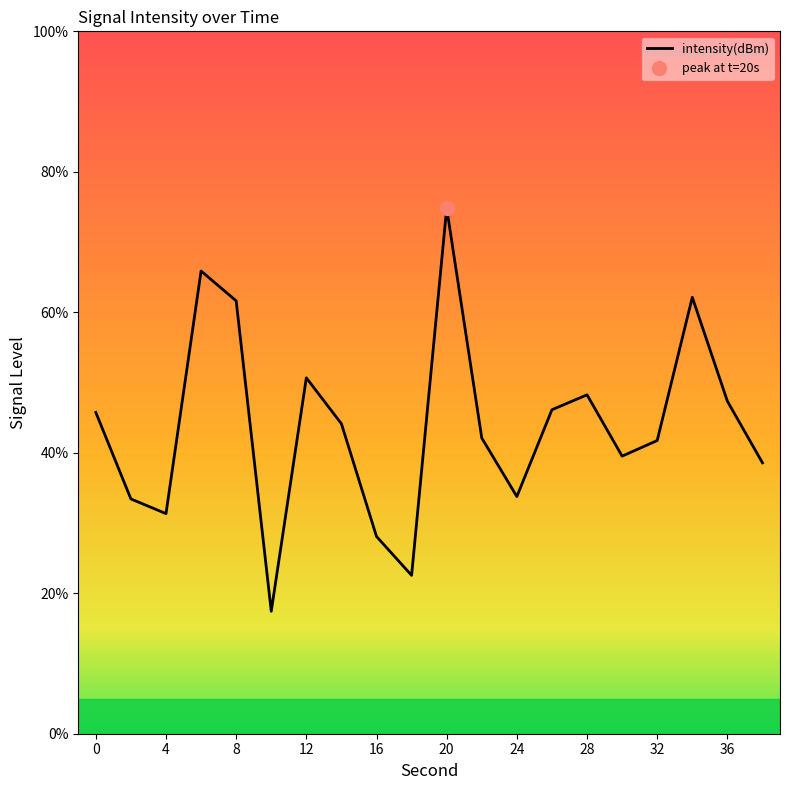

How many interior local valleys (lower than both neighbors) does the data have?

5